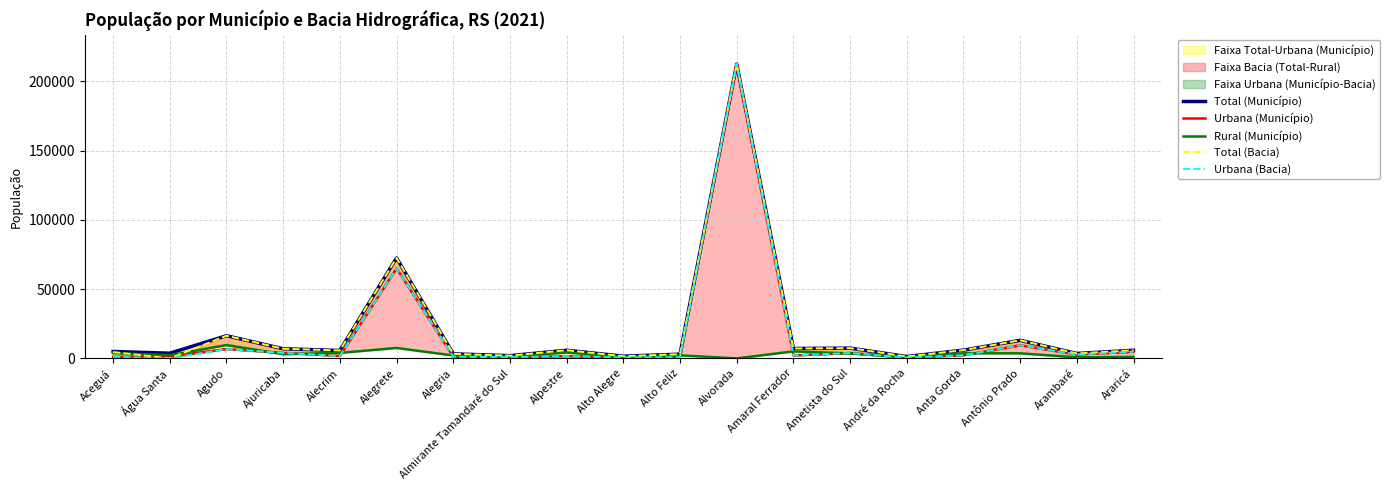

True or false: Urbana (Município) and Urbana (Bacia) cross at least once.

False